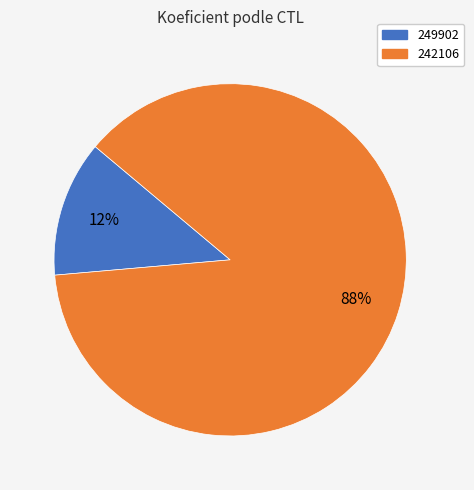

Count the number of slices in the pie.

2